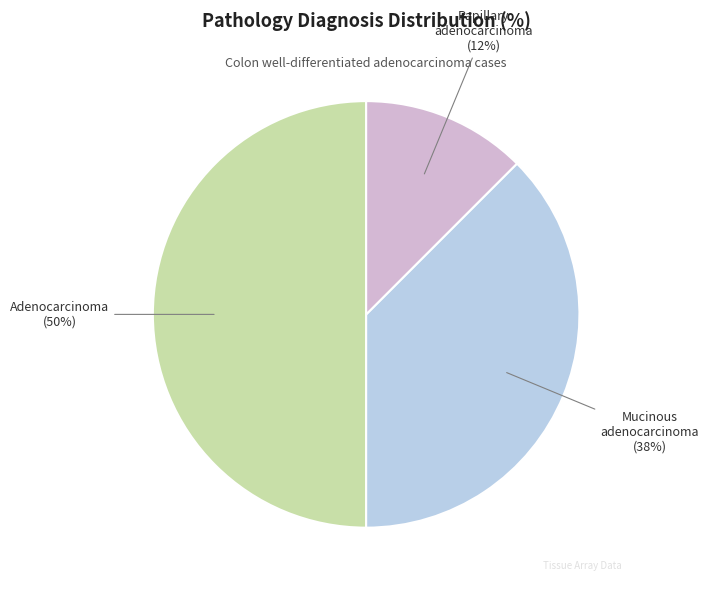

To the nearest percent, what is the difference between the Mucinous adenocarcinoma and Adenocarcinoma slice percentages?

12%